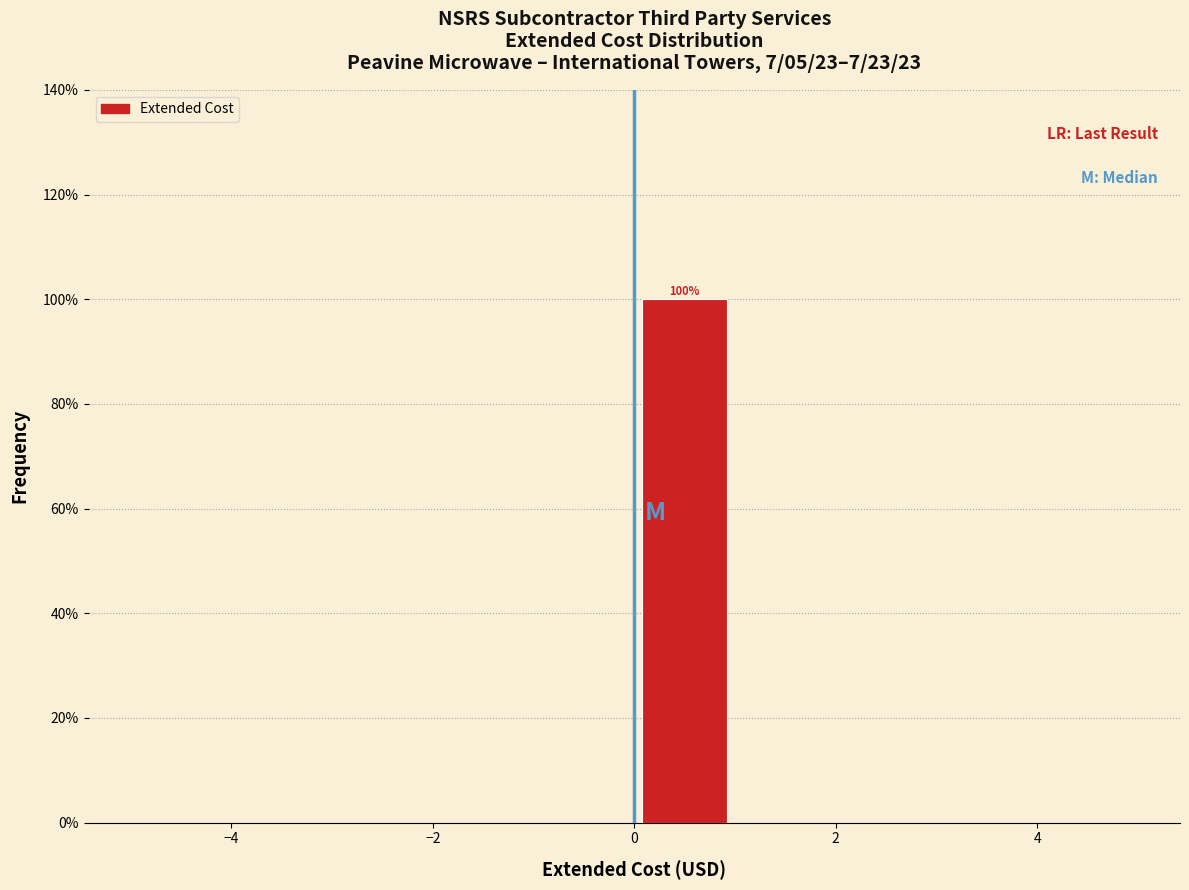

Over which range of the x-axis is the bar tallest?

0 to 1